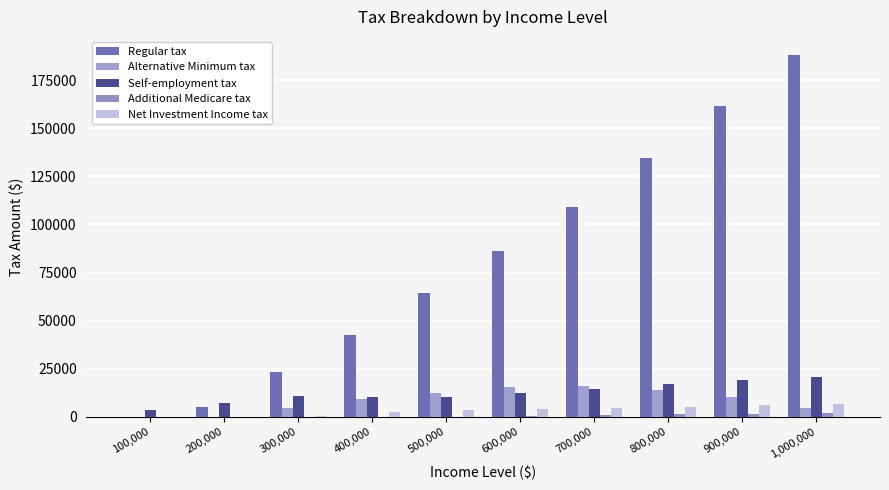

Reading right to left, extract all data points from this chart.

Regular tax: 188105	161463	134698	109020	86099	64251	42576	23256	5092	0
Alternative Minimum tax: 4378	10407	13885	16102	15628	12318	9036	4372	0	0
Self-employment tax: 20795	18909	16808	14706	12606	10505	10103	10598	7064	3532
Additional Medicare tax: 2078	1645	1212	780	347	0	0	0	0	0
Net Investment Income tax: 6700	6029	5358	4687	4016	3345	2673	559	0	0